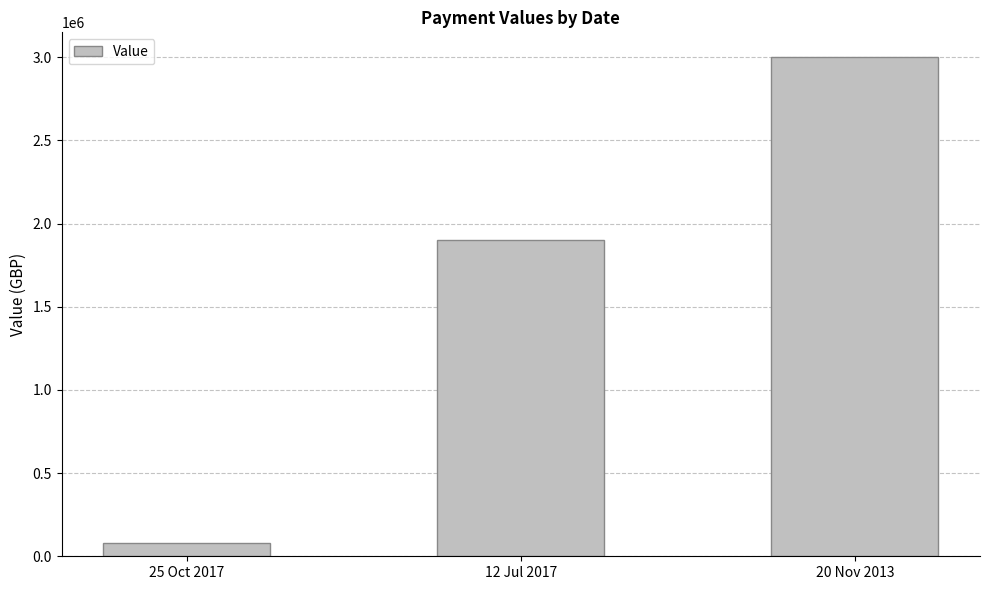

Reading left to right, list all the values displayed in this chart.

25 Oct 2017=79988	12 Jul 2017=1900000	20 Nov 2013=3000000